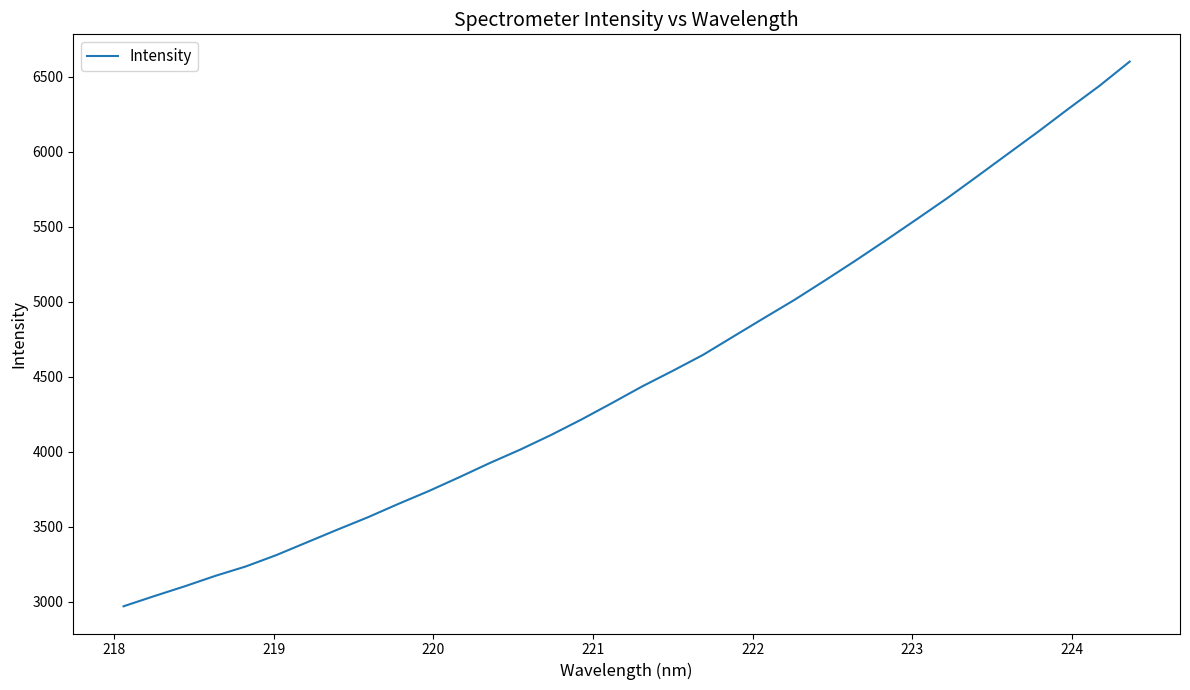

What is the difference between the maximum and minimum values?

3629.5